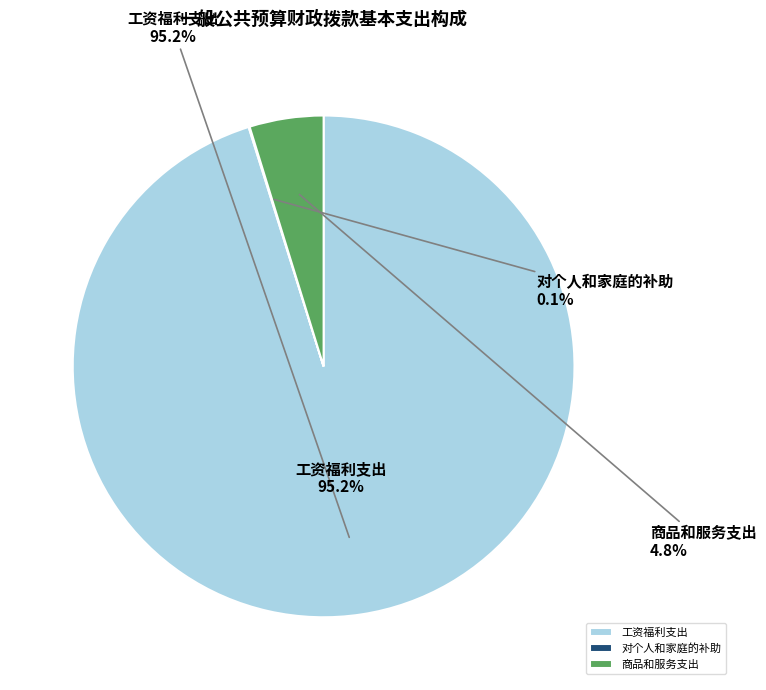

What is the majority slice?

工资福利支出